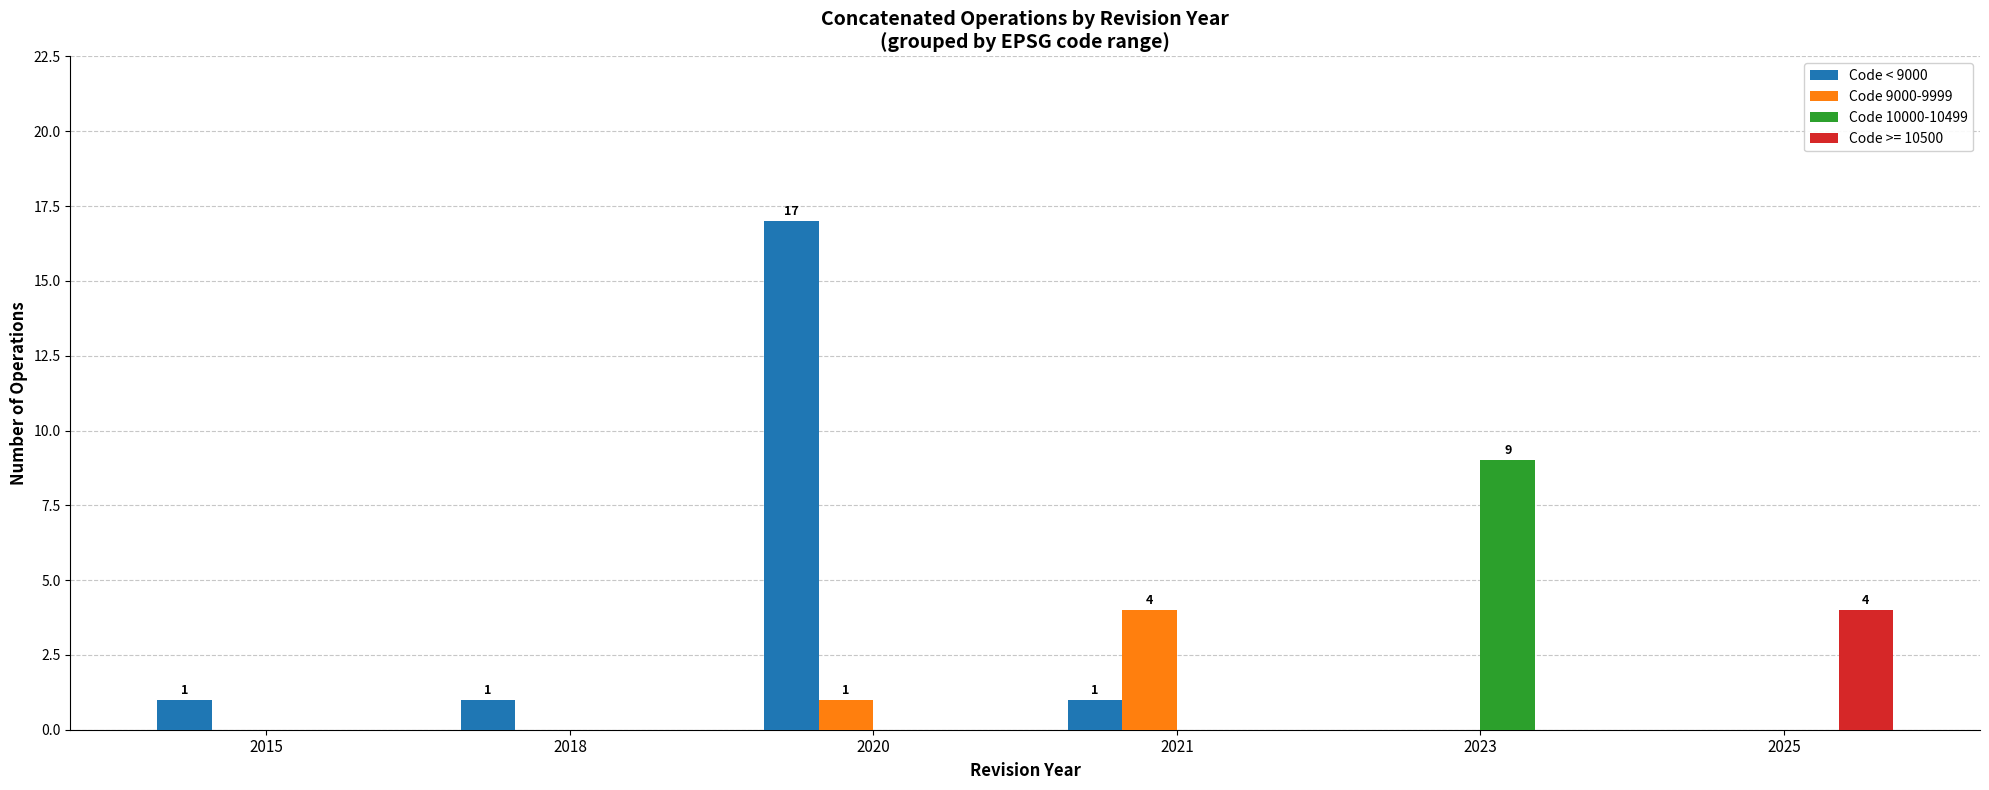

Is it true that Code < 9000 equals 1 at 2018?

True